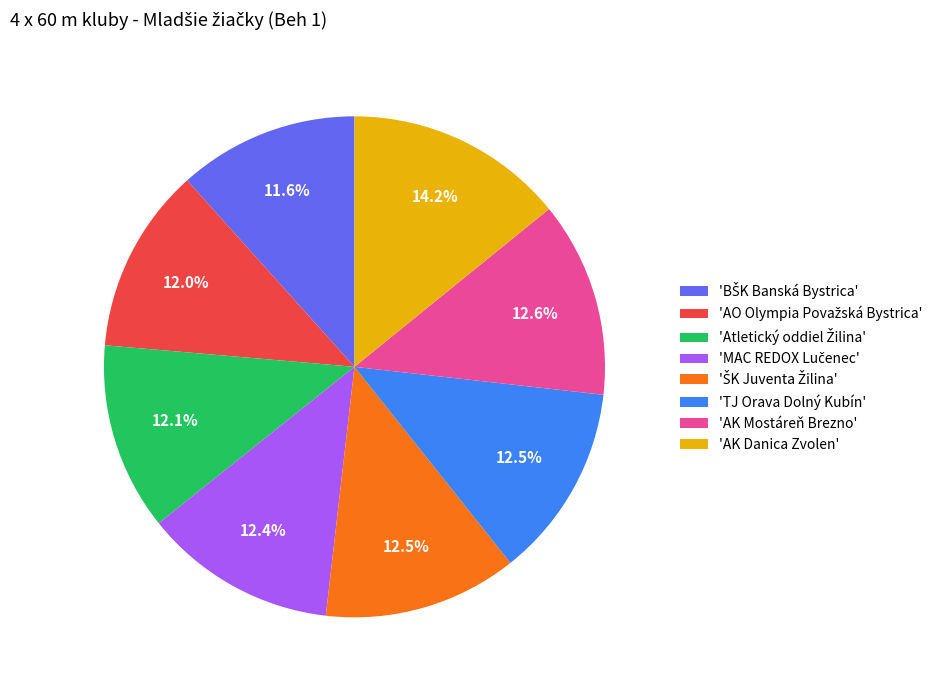

Which has a higher value, 'AK Danica Zvolen' or 'AK Mostáreň Brezno'?

'AK Danica Zvolen'